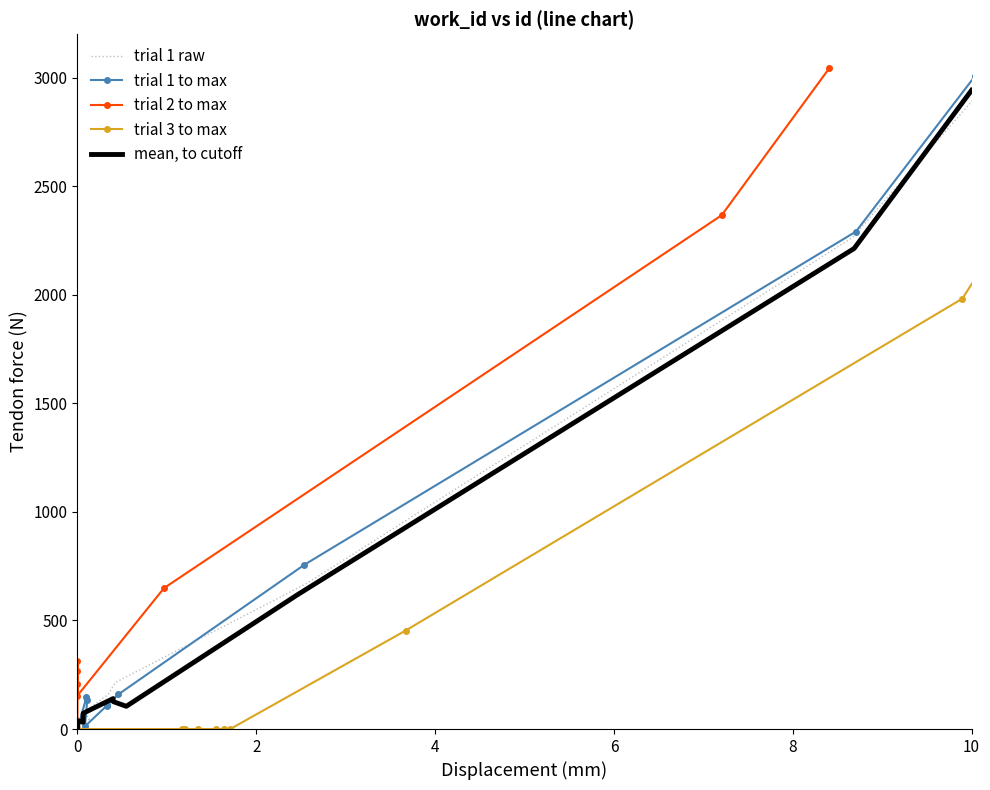

True or false: trial 3 to max has more than 0 points higher than both neighbors.

False